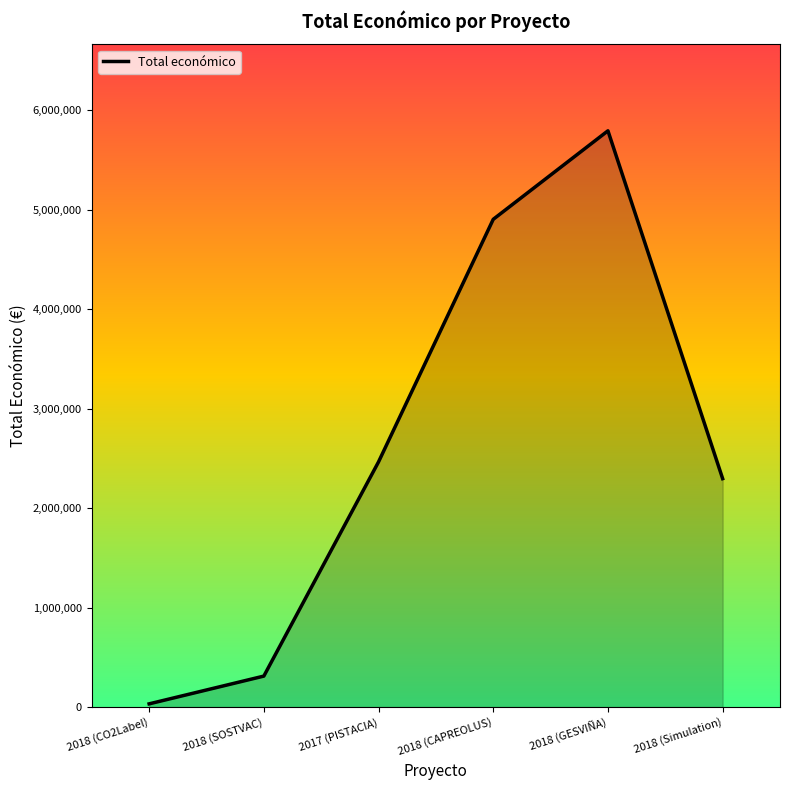

What is the change in value from 2018 (CAPREOLUS) to 2018 (GESVIÑA)?

+889576